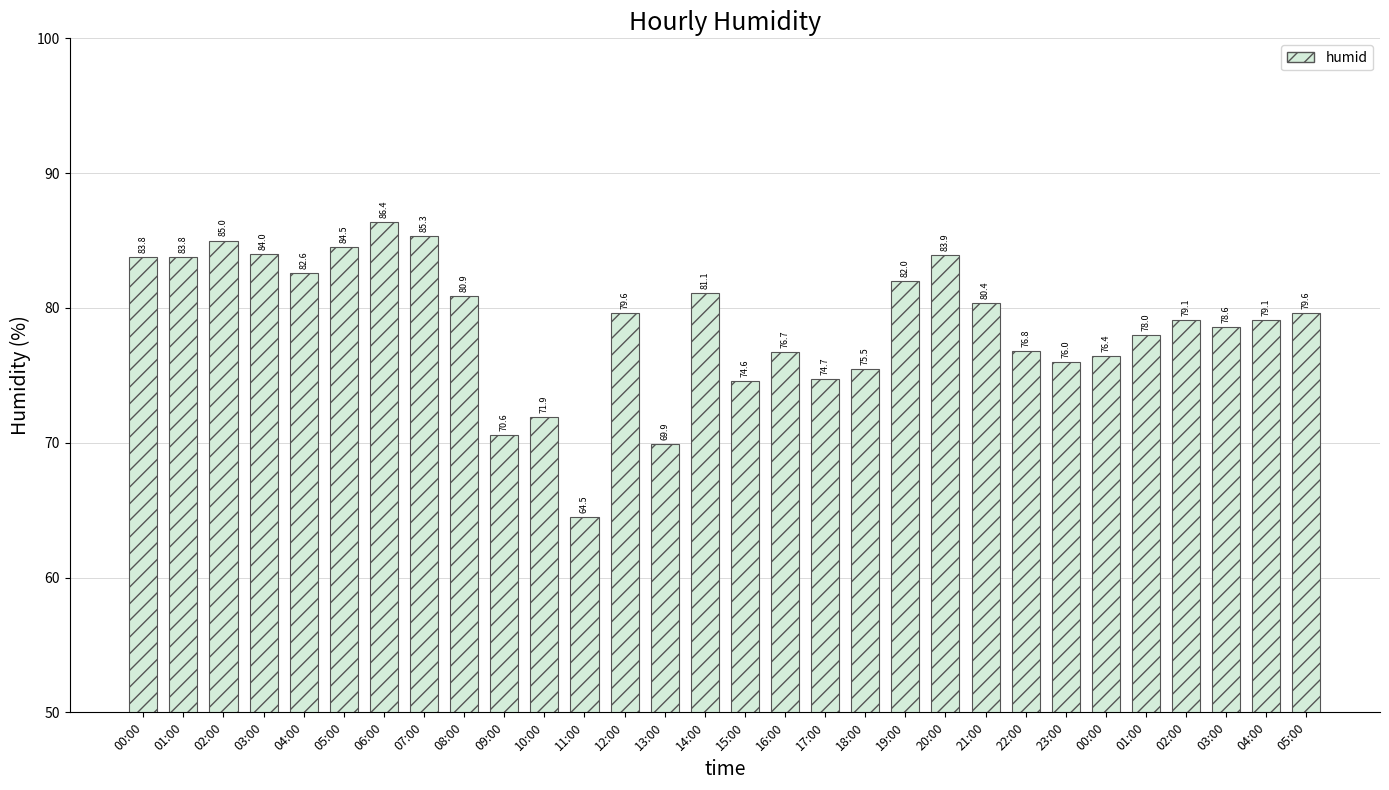

Are the bars horizontal?

No